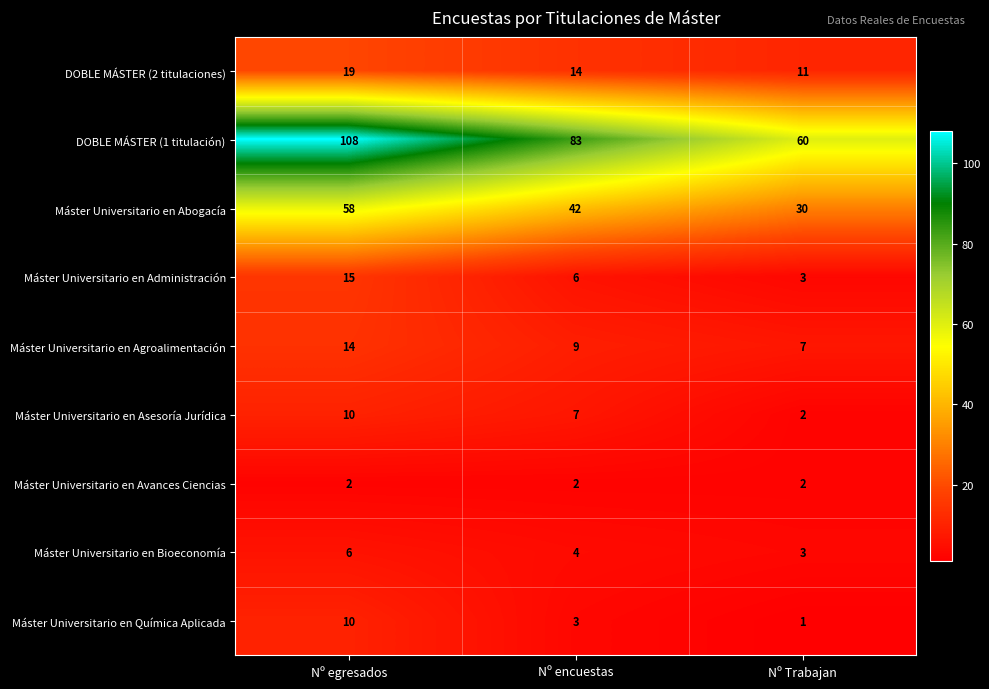

How many Máster Universitario en Química Aplicada values are between 1 and 10?

3